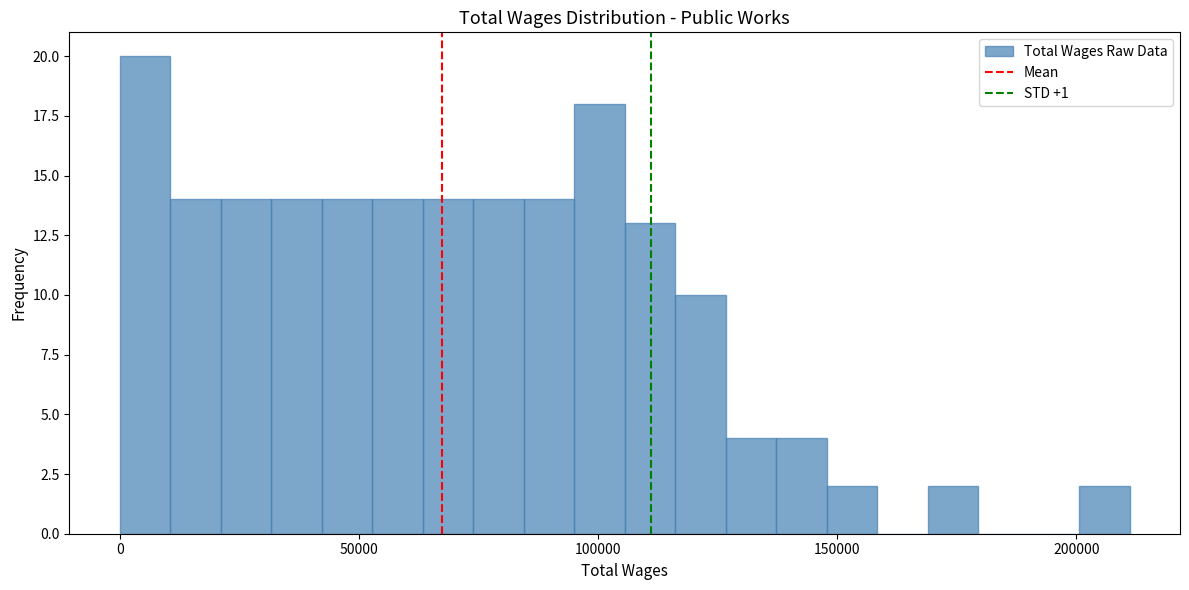

Around what value on the x-axis is the tallest bar? Give the approximate position of its centre, as read against the axis.

5000